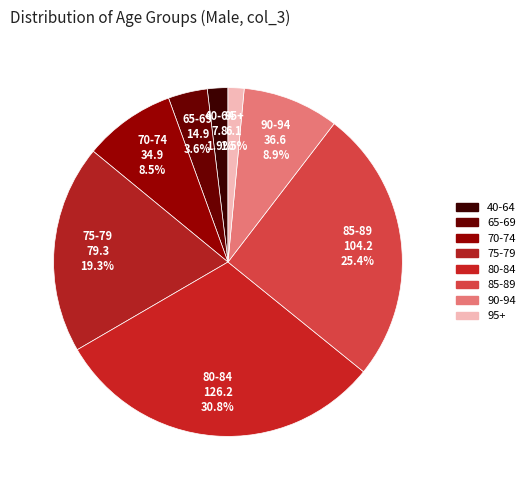

The 70-74 slice represents 21% of the pie. True or false?

False